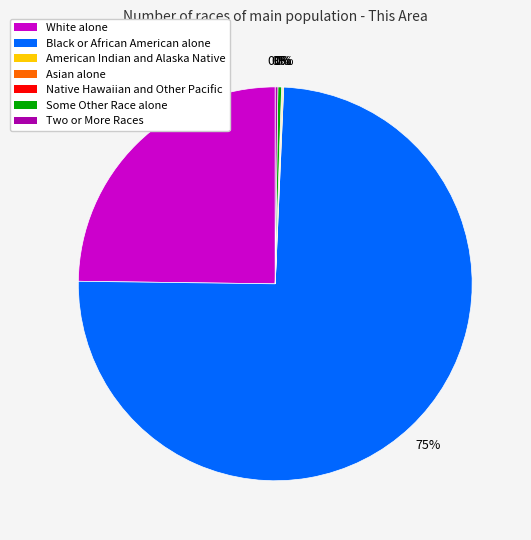

What is the majority slice?

Black or African American alone